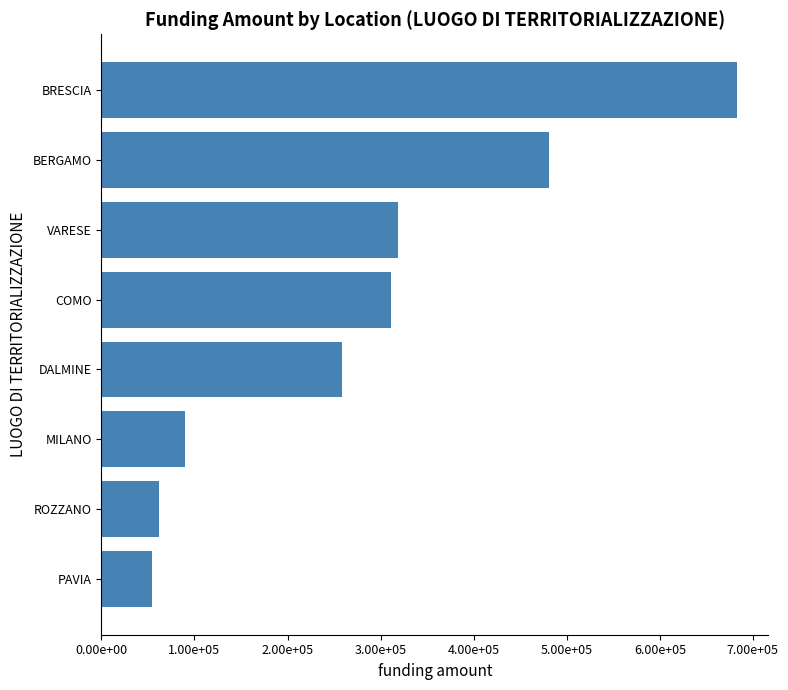

Are the bars horizontal?

Yes